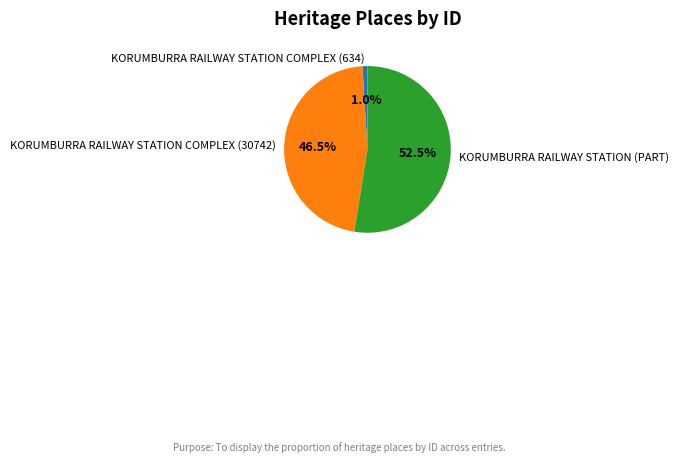

Approximately how many times larger is the value at KORUMBURRA RAILWAY STATION (PART) compared to KORUMBURRA RAILWAY STATION COMPLEX (30742)?

1.1